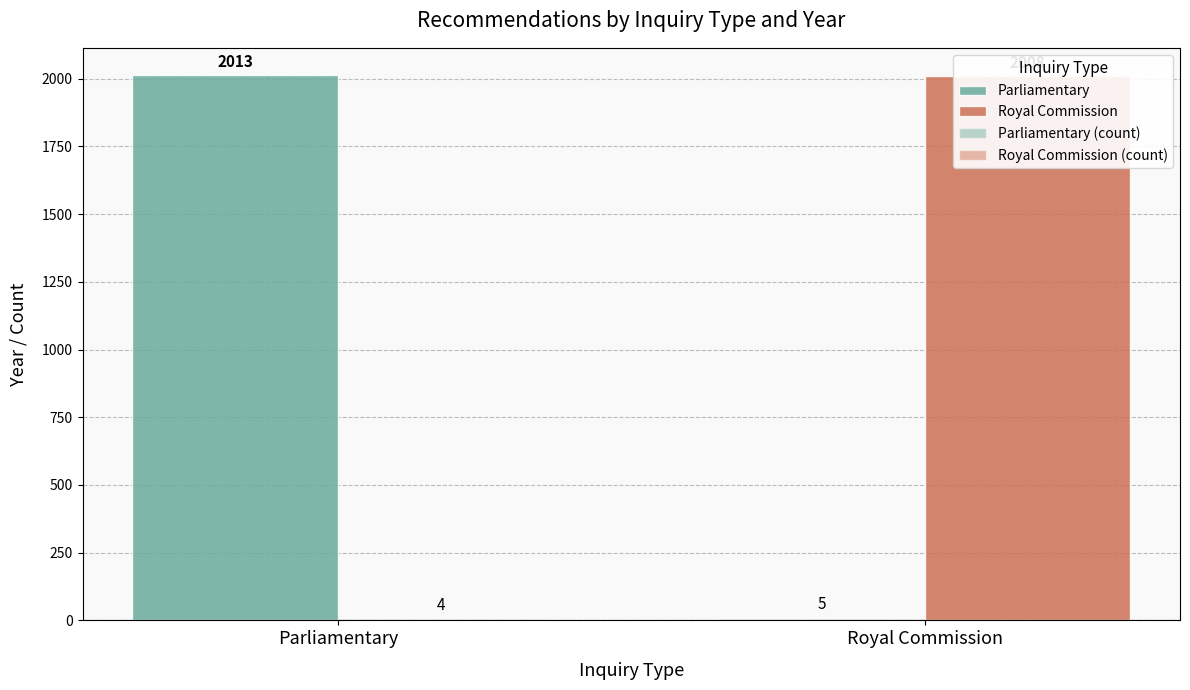

True or false: Royal Commission has a value of 3375 at REC148-3175.

False